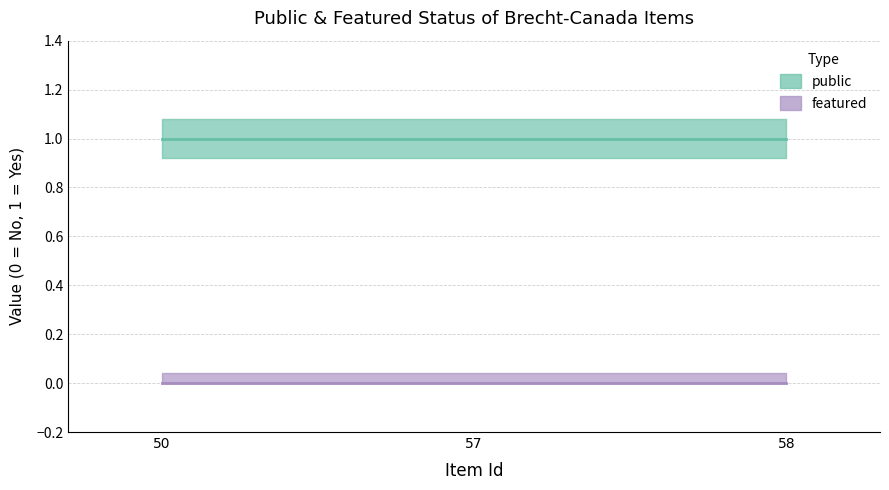

The public series shows 1 at 50. True or false?

False